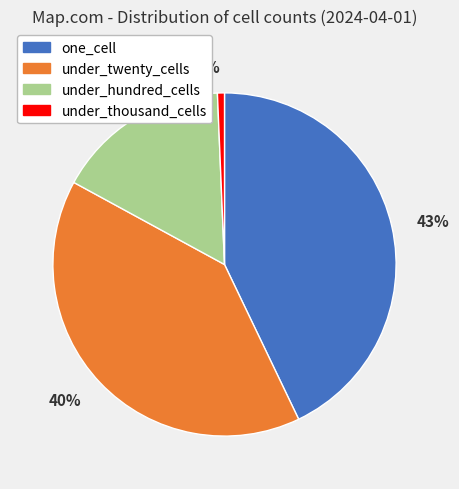

Rank the categories by value from highest to lowest.

43%, 40%, 16%, 1%